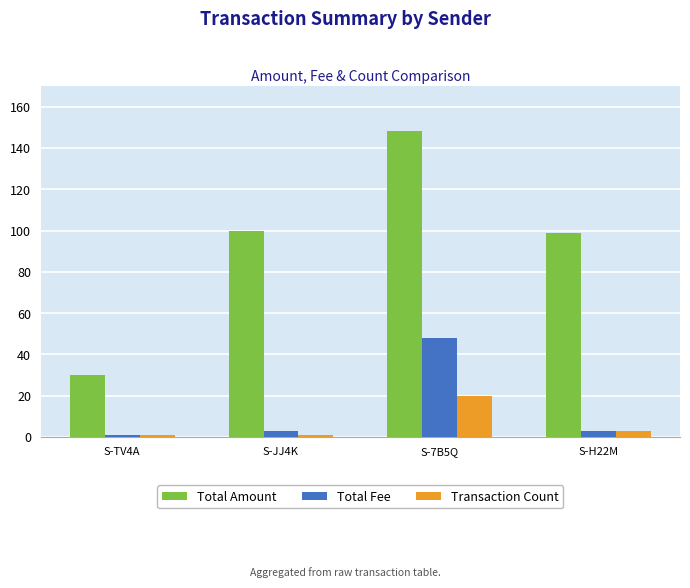

True or false: Transaction Count has a value of 20 at S-7B5Q.

True